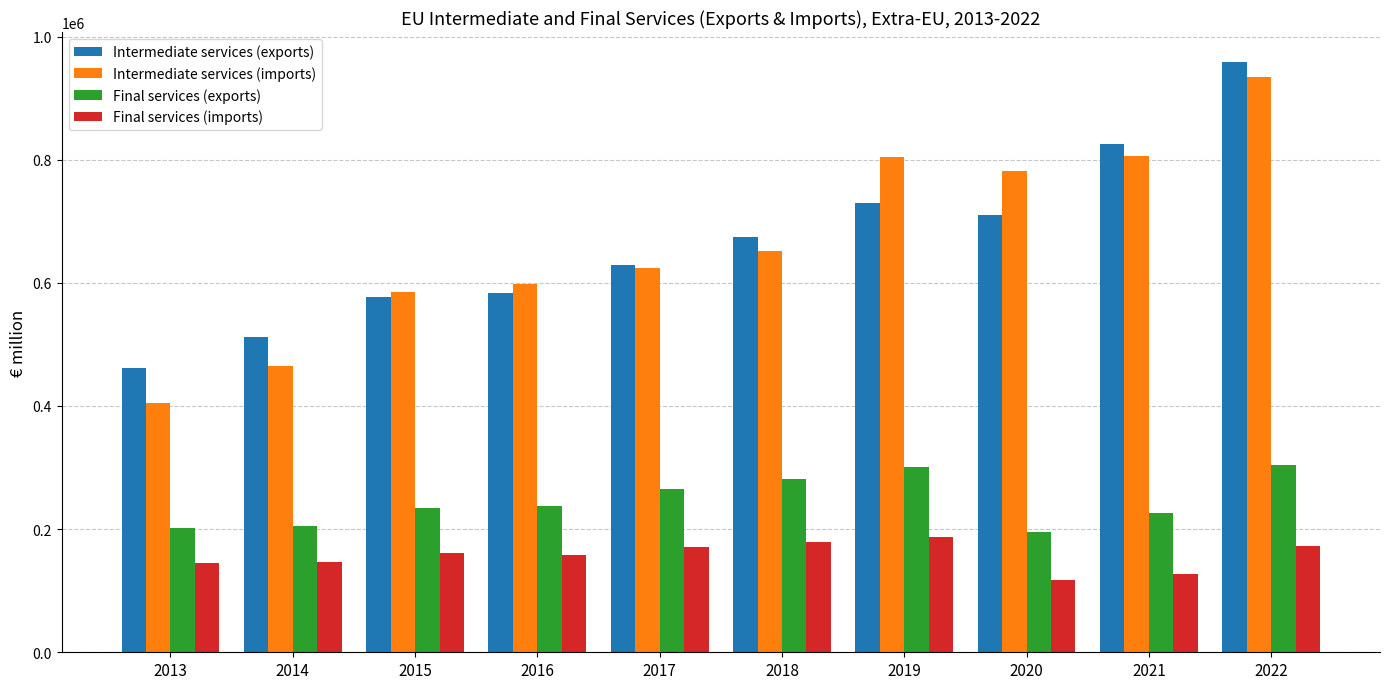

What is the total value across all series at 2019?

2023151